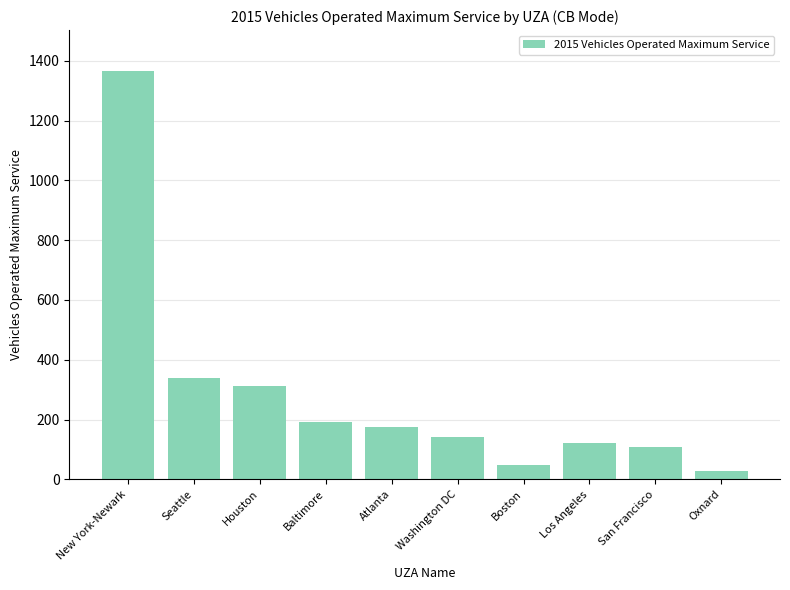

What is the value of the 5th bar from the left?

176